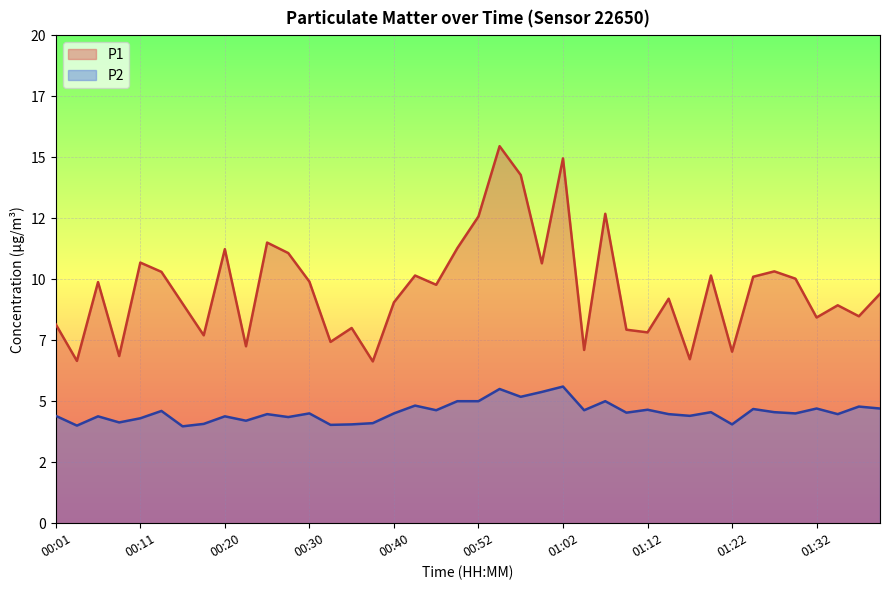

Reading left to right, what are all the values shown in this chart?

P1: 8.2	6.7	9.9	6.8	10.7	10.3	9.0	7.7	11.2	7.2	11.5	11.1	9.9	7.4	8.0	6.6	9.1	10.2	9.8	11.3	12.6	15.4	14.3	10.7	14.9	7.1	12.7	7.9	7.8	9.2	6.7	10.2	7.0	10.1	10.3	10.0	8.4	8.9	8.5	9.4
P2: 4.4	4.0	4.4	4.1	4.3	4.6	4.0	4.1	4.4	4.2	4.5	4.3	4.5	4.0	4.0	4.1	4.5	4.8	4.6	5.0	5.0	5.5	5.2	5.4	5.6	4.6	5.0	4.5	4.7	4.5	4.4	4.5	4.0	4.7	4.5	4.5	4.7	4.5	4.8	4.7